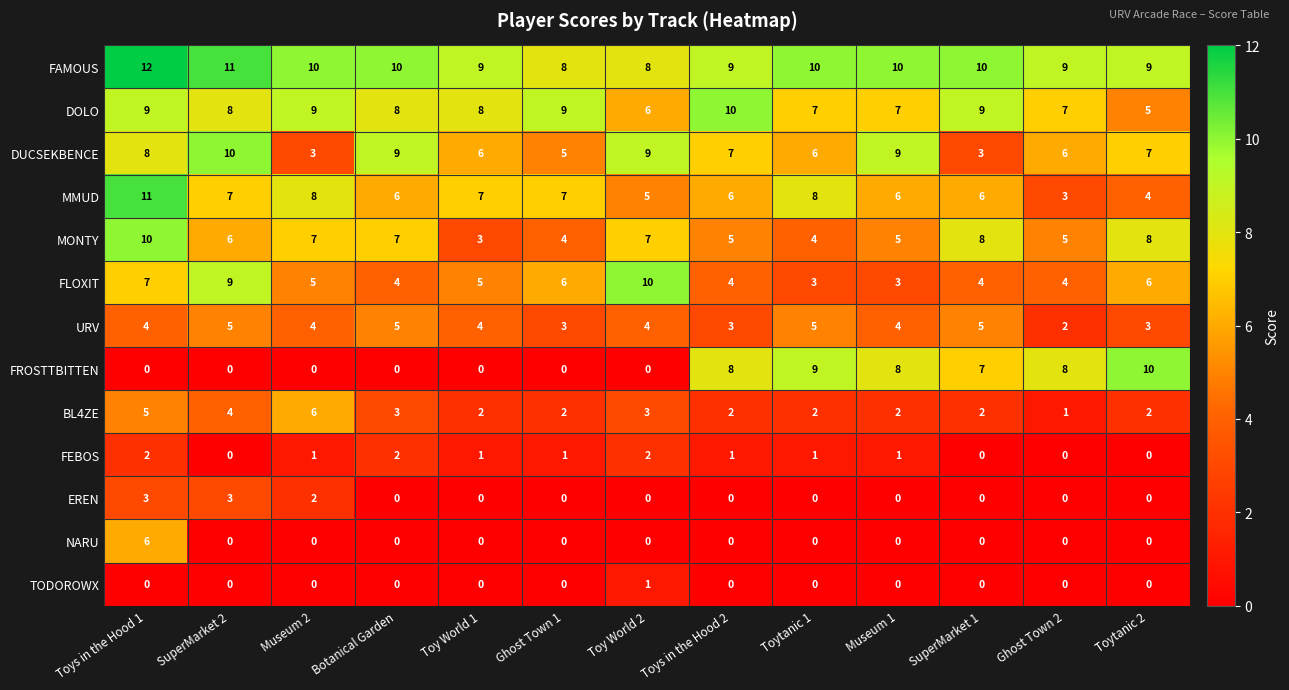

How many MMUD values are between 6 and 7?

7